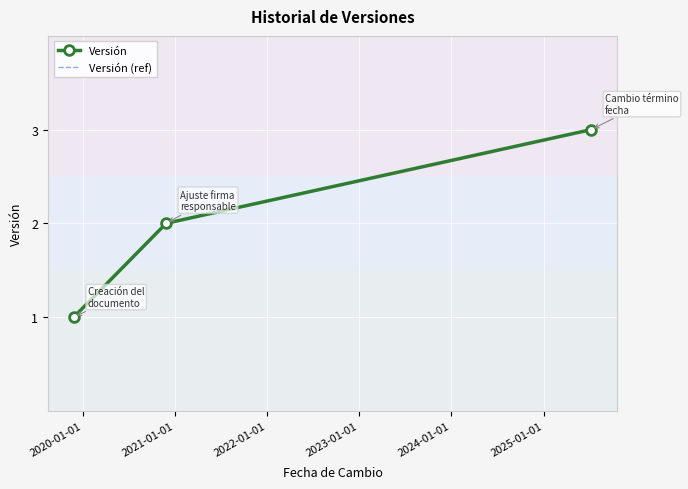

Count the number of data series in this chart.

2